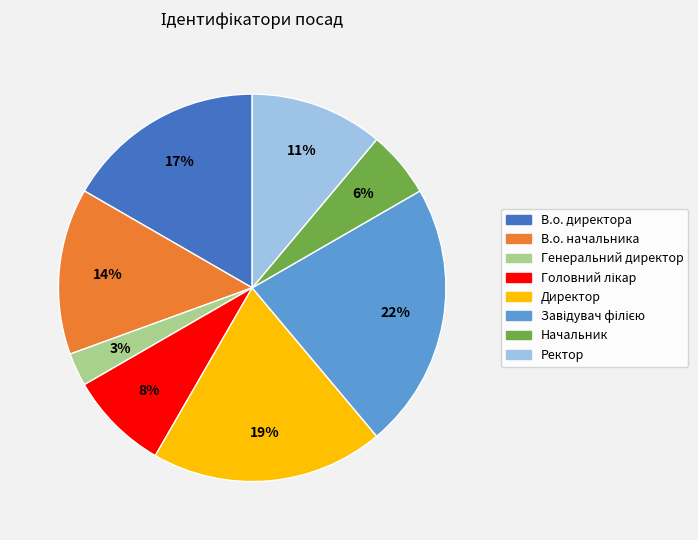

Between Начальник and Ректор, which is larger?

Ректор